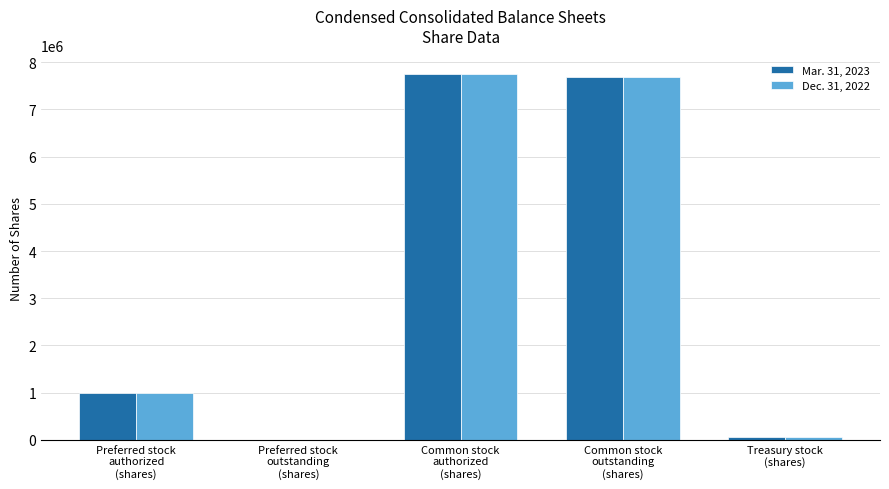

What are all the series names shown in the legend?

Mar. 31, 2023, Dec. 31, 2022